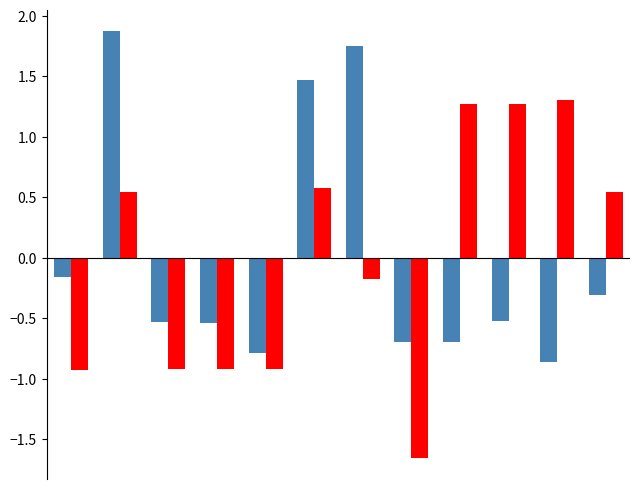

How many distinct data groups are displayed?

2